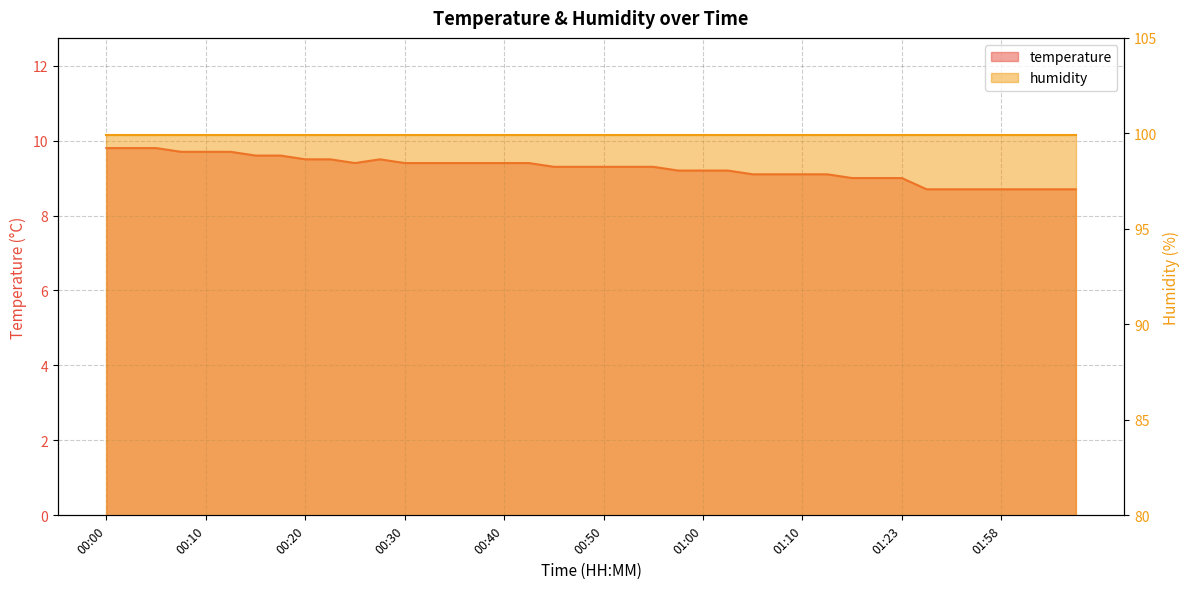

List the labels in order of value, largest first.

00:00, 00:03, 00:05, 00:08, 00:10, 00:13, 00:15, 00:18, 00:20, 00:23, 00:28, 00:25, 00:30, 00:33, 00:35, 00:38, 00:40, 00:43, 00:45, 00:48, 00:50, 00:53, 00:55, 00:58, 01:00, 01:03, 01:05, 01:08, 01:10, 01:13, 01:15, 01:18, 01:23, 01:40, 01:51, 01:53, 01:58, 02:04, 02:06, 02:09